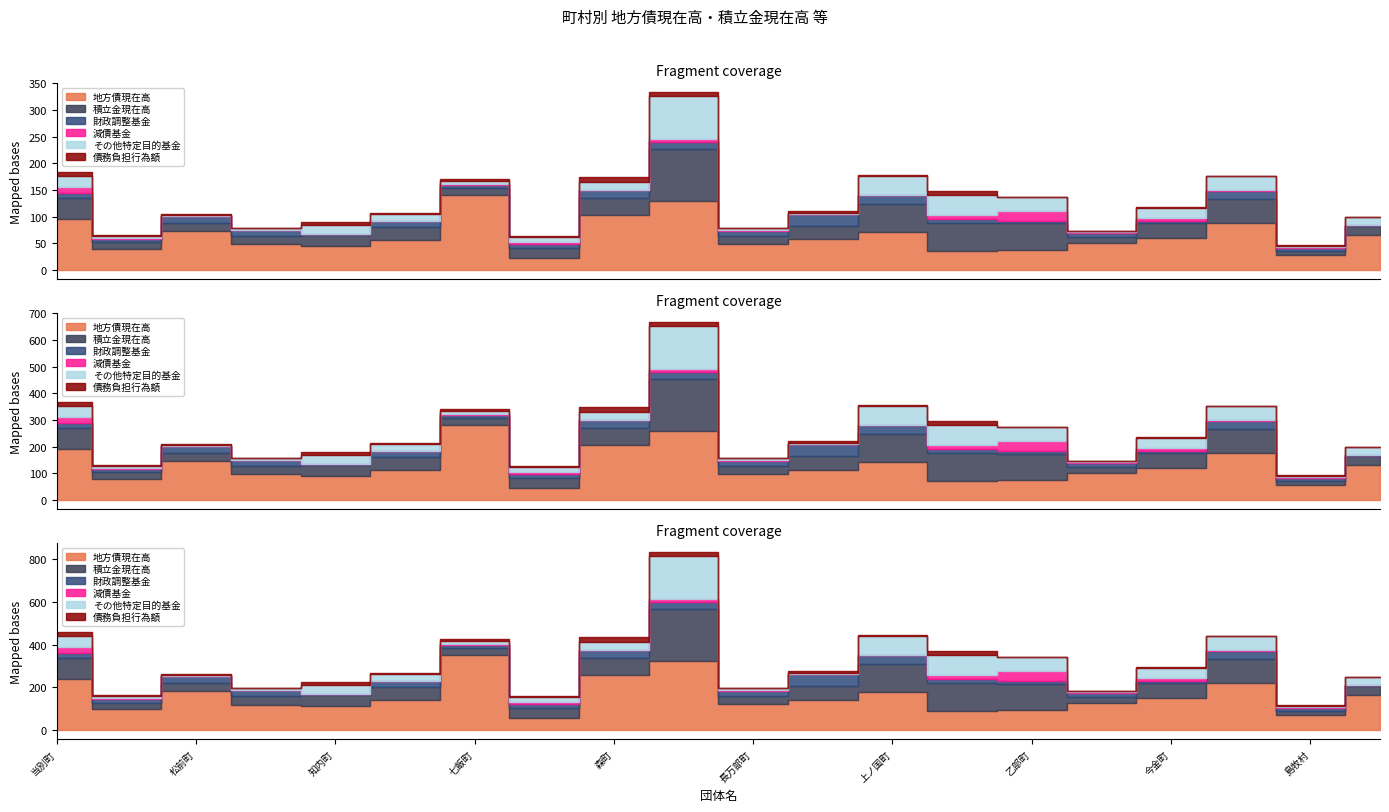

What is the label of the 13th point from the right?

鹿部町